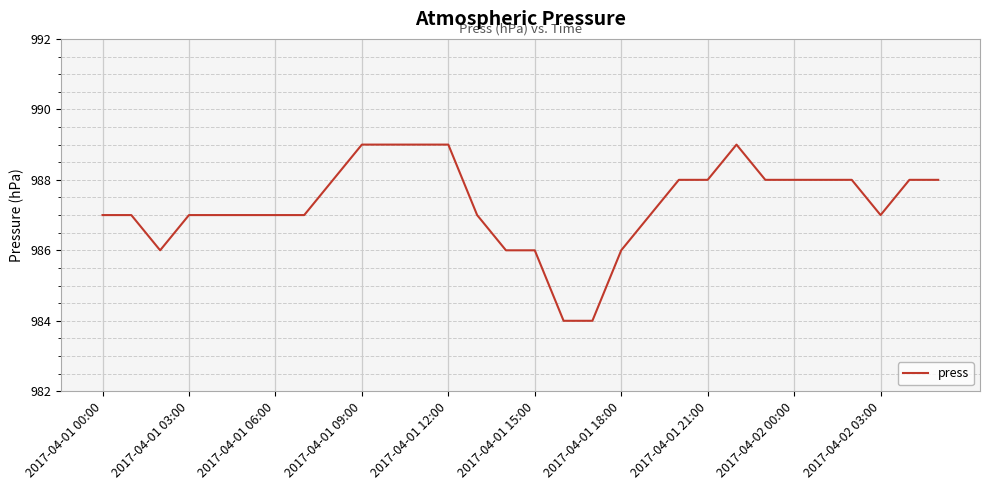

What is the smallest value displayed?

984